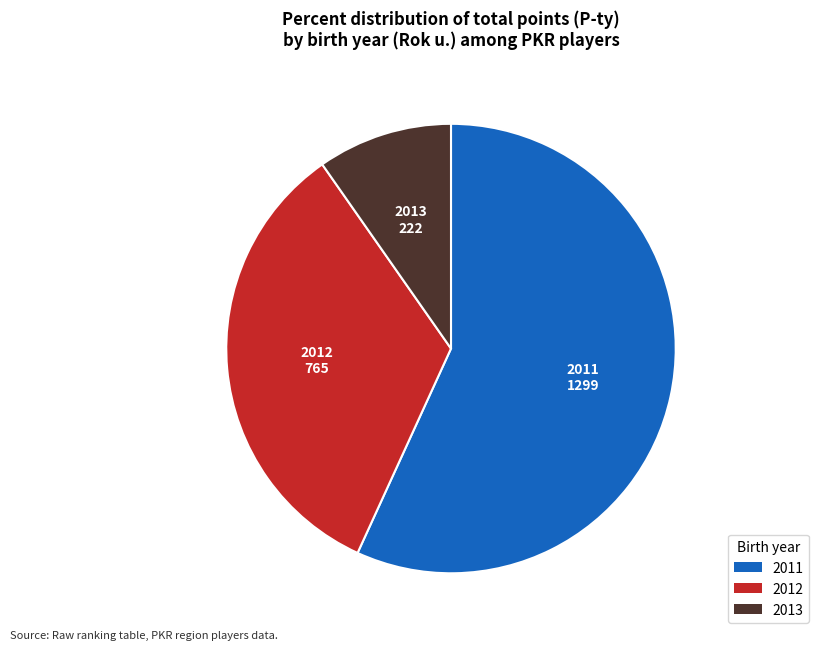

Approximately how many times larger is the value at 2011 compared to 2012?

1.7